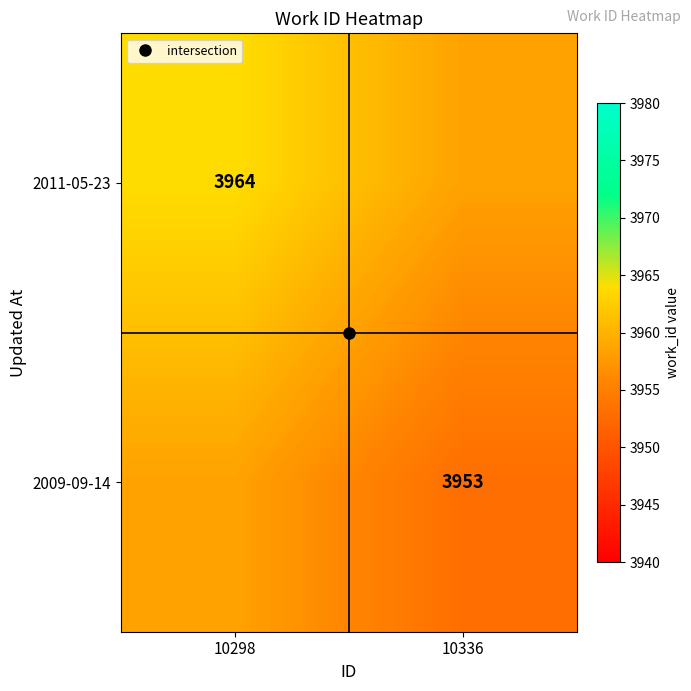

What is the difference between the maximum and minimum values in the 2009-09-14 series?

5.5